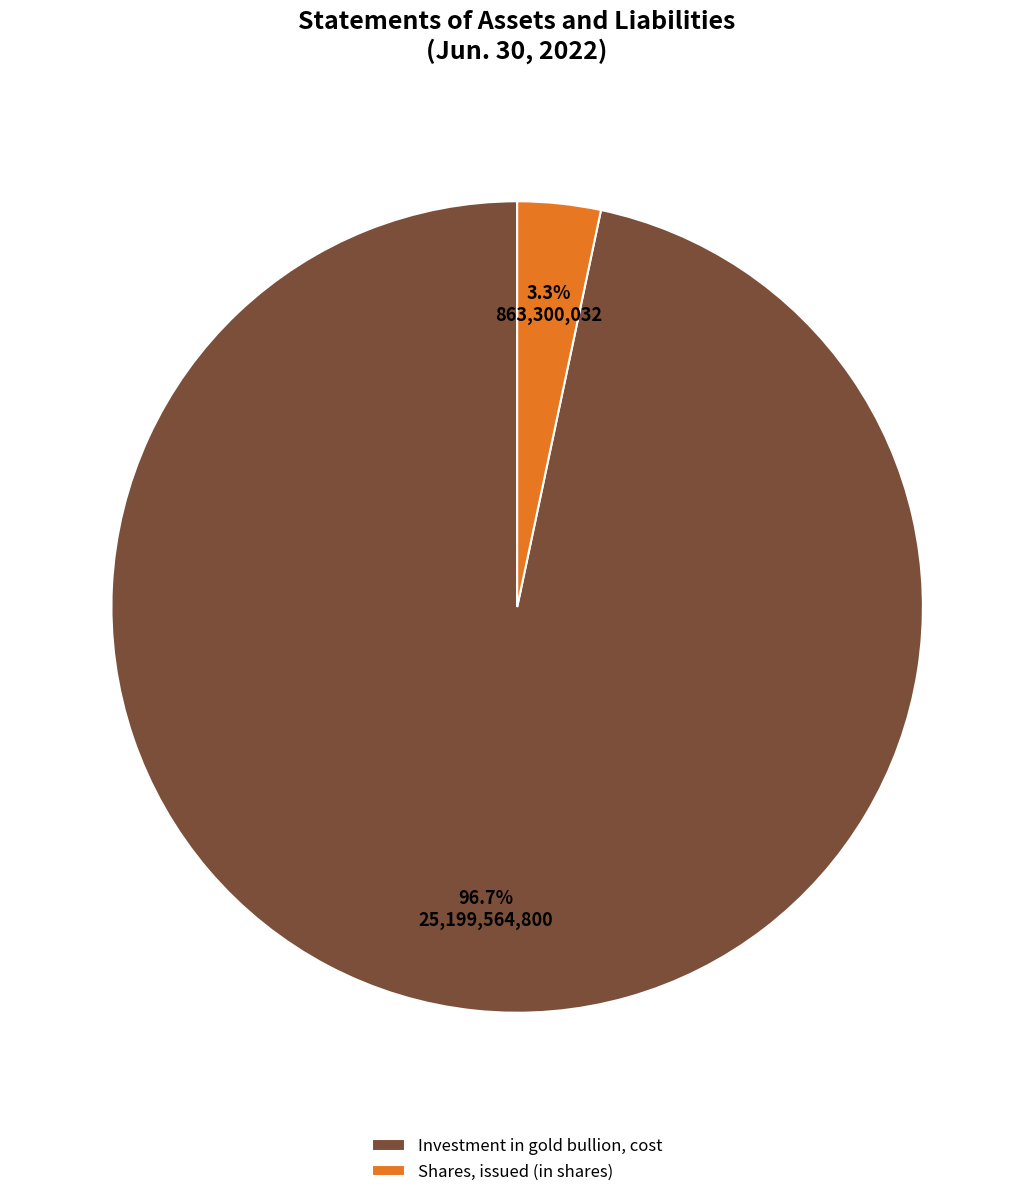

What portion of the pie excludes Shares, issued (in shares)?

96.7%